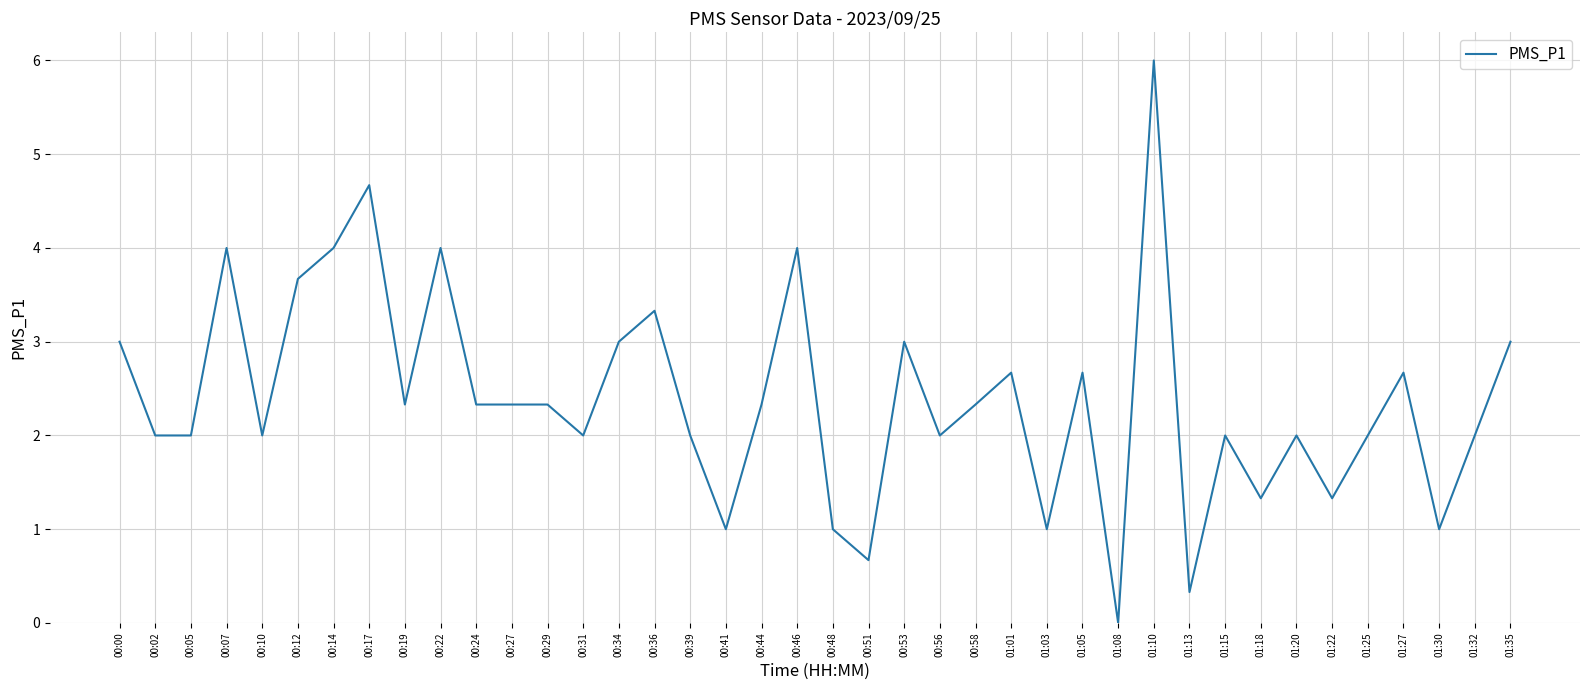

What is the difference between the maximum and minimum values?

6.0